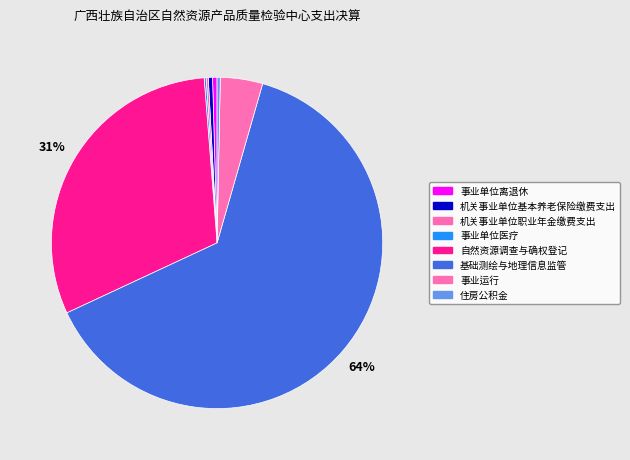

To the nearest percent, what is the difference between the largest and smallest slice percentages?

63%